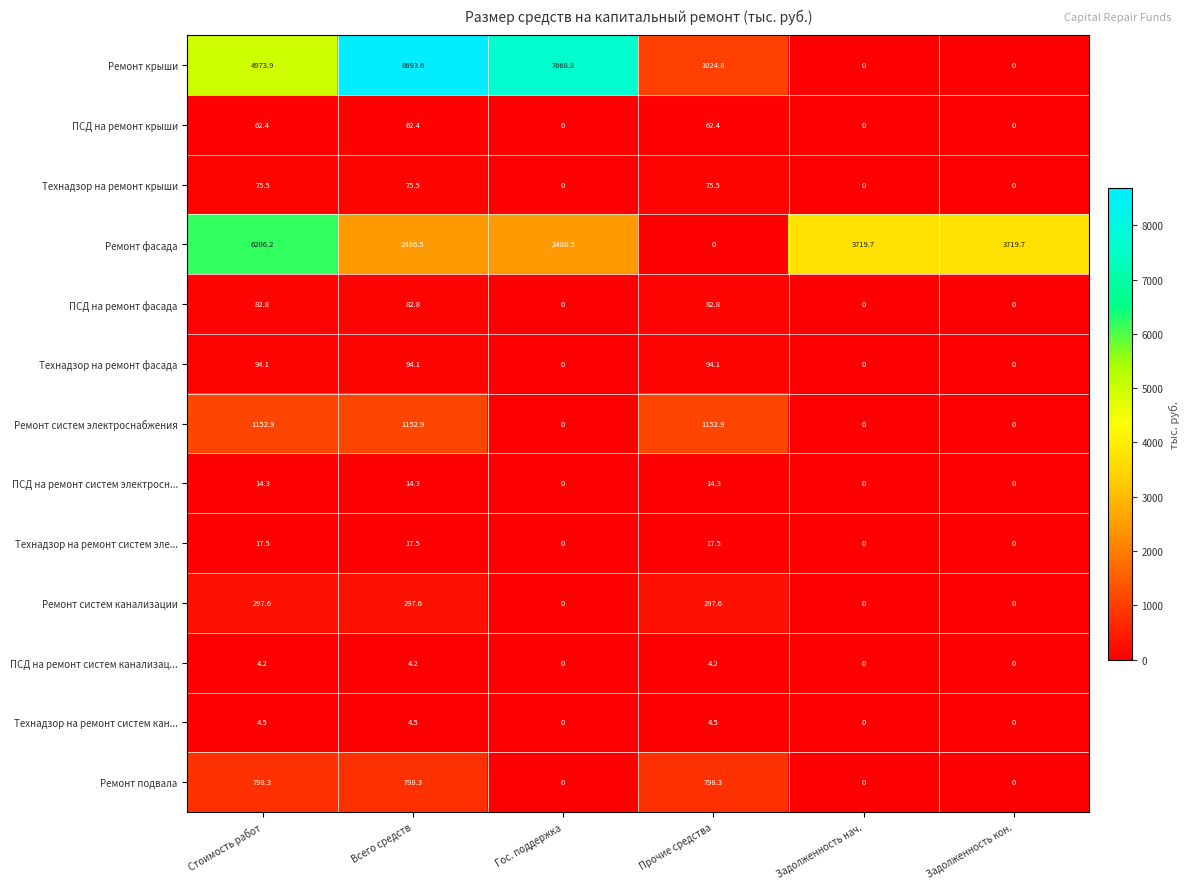

What is the greatest value displayed?

8693.6